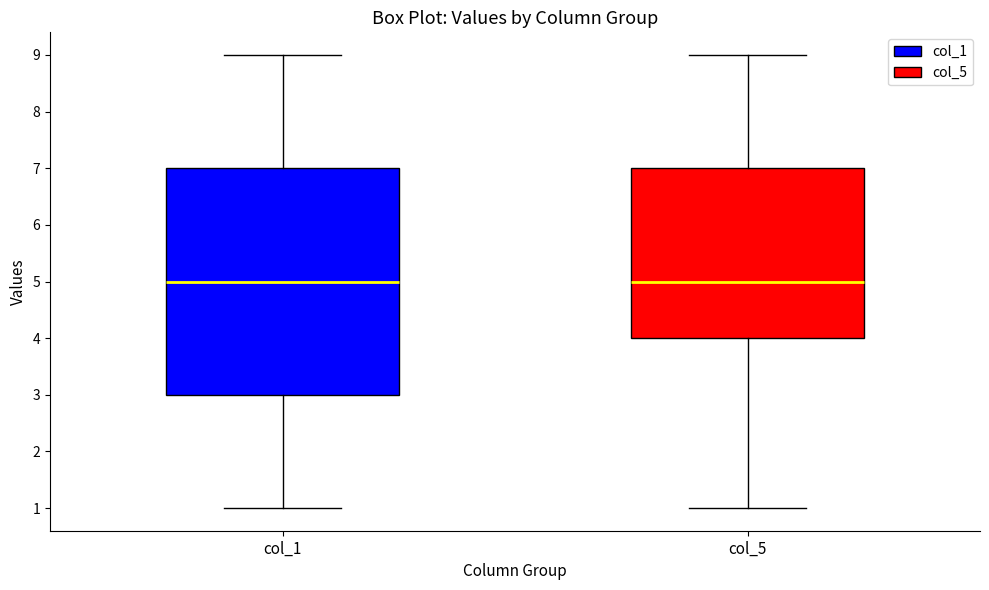

Reading left to right, read every box against the y-axis: the position of its median line, the range the box covers, and the ends of its whiskers. The values are not printed on the chart, so give them approximately, as read against the axis.

col_1: median 5, box 3 to 7, whiskers 1 to 9
col_5: median 5, box 4 to 7, whiskers 1 to 9